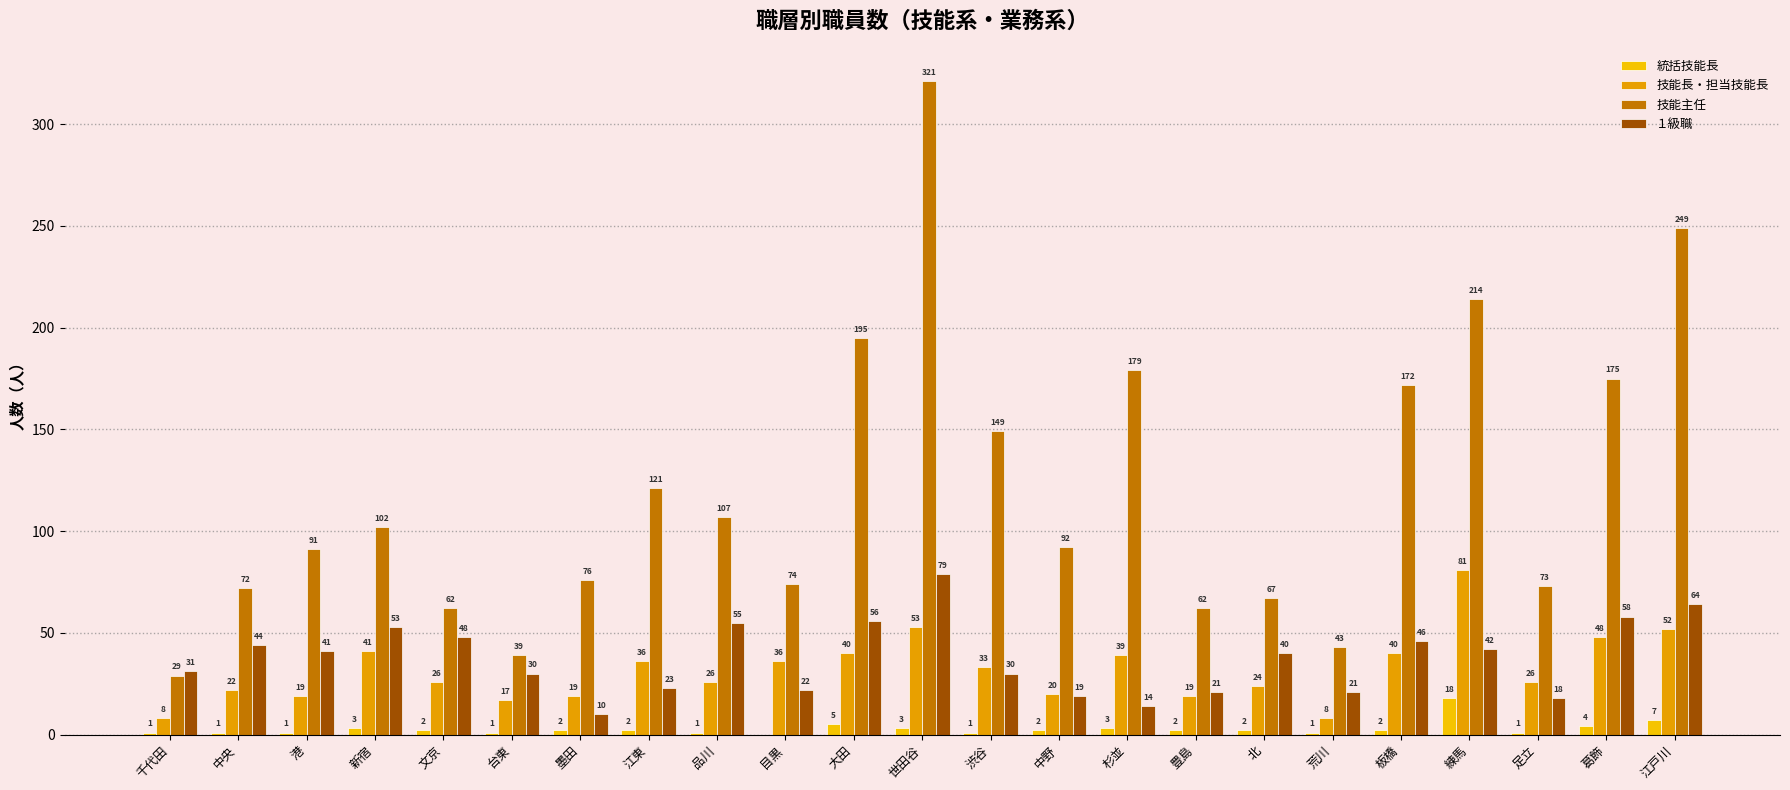

Reading left to right, transcribe all the data shown in this chart.

統括技能長: 千代田=1	中央=1	港=1	新宿=3	文京=2	台東=1	墨田=2	江東=2	品川=1	目黒=0	大田=5	世田谷=3	渋谷=1	中野=2	杉並=3	豊島=2	北=2	荒川=1	板橋=2	練馬=18	足立=1	葛飾=4	江戸川=7
技能長・担当技能長: 千代田=8	中央=22	港=19	新宿=41	文京=26	台東=17	墨田=19	江東=36	品川=26	目黒=36	大田=40	世田谷=53	渋谷=33	中野=20	杉並=39	豊島=19	北=24	荒川=8	板橋=40	練馬=81	足立=26	葛飾=48	江戸川=52
技能主任: 千代田=29	中央=72	港=91	新宿=102	文京=62	台東=39	墨田=76	江東=121	品川=107	目黒=74	大田=195	世田谷=321	渋谷=149	中野=92	杉並=179	豊島=62	北=67	荒川=43	板橋=172	練馬=214	足立=73	葛飾=175	江戸川=249
１級職: 千代田=31	中央=44	港=41	新宿=53	文京=48	台東=30	墨田=10	江東=23	品川=55	目黒=22	大田=56	世田谷=79	渋谷=30	中野=19	杉並=14	豊島=21	北=40	荒川=21	板橋=46	練馬=42	足立=18	葛飾=58	江戸川=64